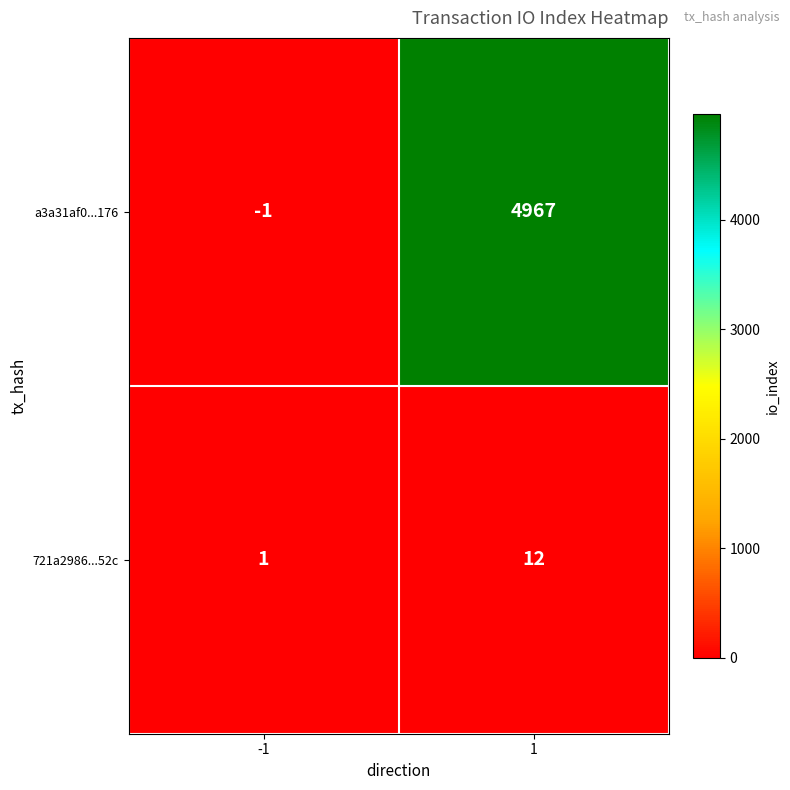

What is the spread (max minus min) of values at 1?

4955